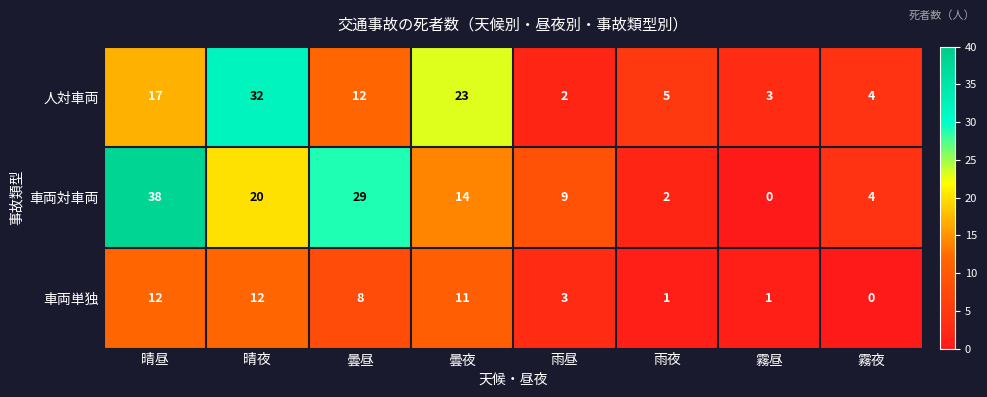

How many values in the 人対車両 series are below 12?

4